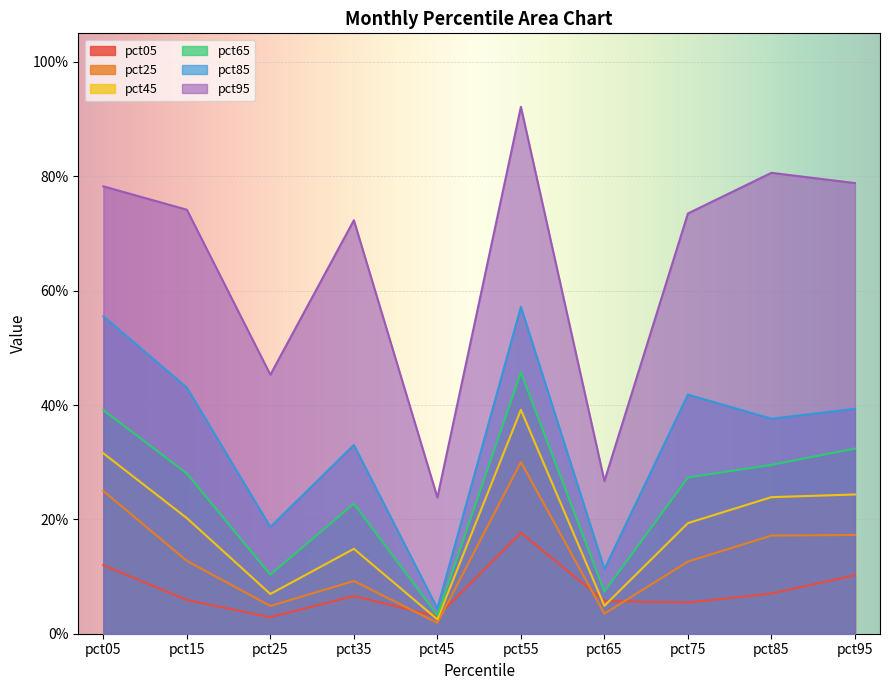

What value does the pct95 series have at pct55?

0.9